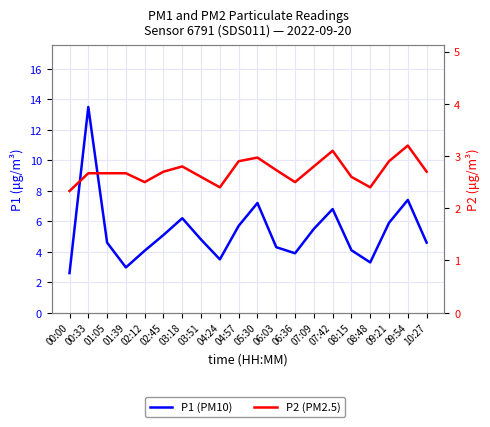

Reading left to right, list all the values displayed in this chart.

P1: 2.6	13.5	4.6	3.0	4.1	5.1	6.2	4.8	3.5	5.7	7.2	4.3	3.9	5.5	6.8	4.1	3.3	5.9	7.4	4.6
P2: 2.3	2.7	2.7	2.7	2.5	2.7	2.8	2.6	2.4	2.9	3.0	2.7	2.5	2.8	3.1	2.6	2.4	2.9	3.2	2.7